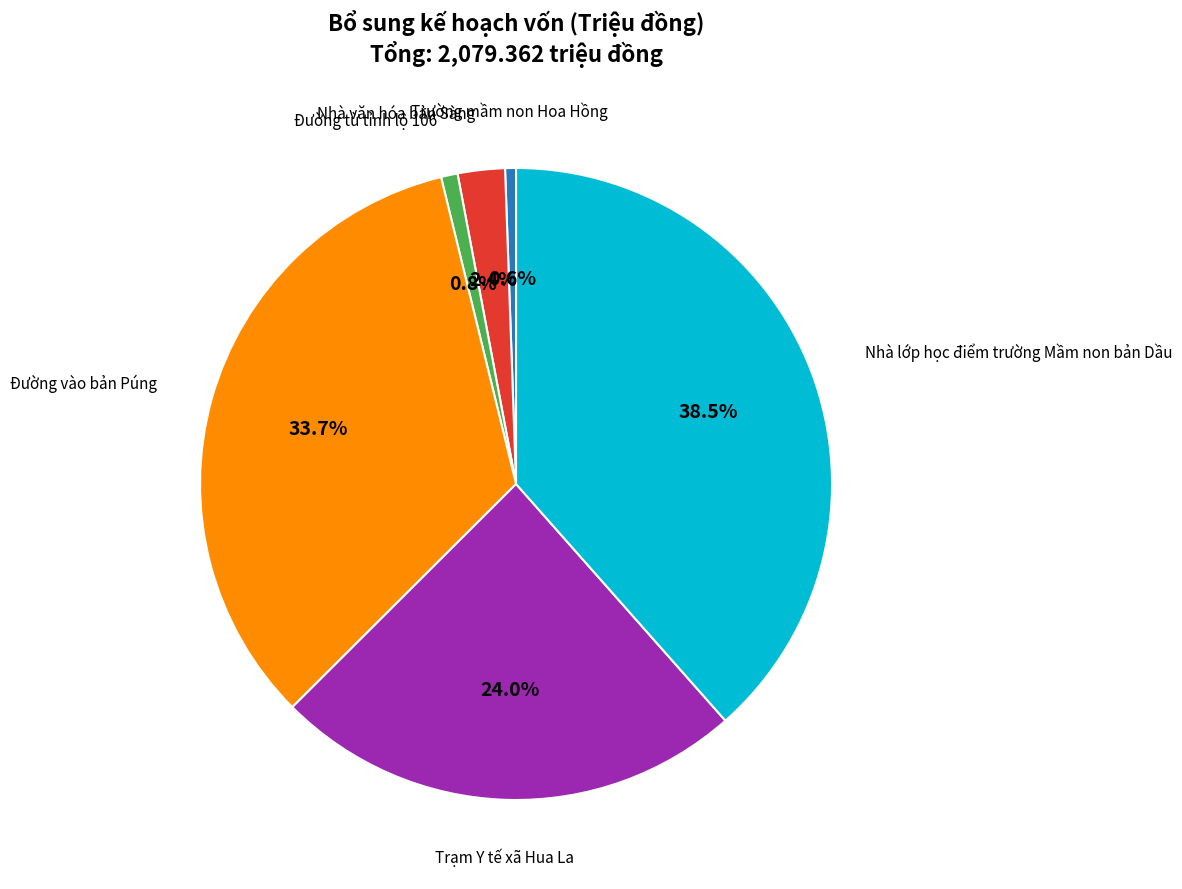

Is there a majority slice in this chart?

No